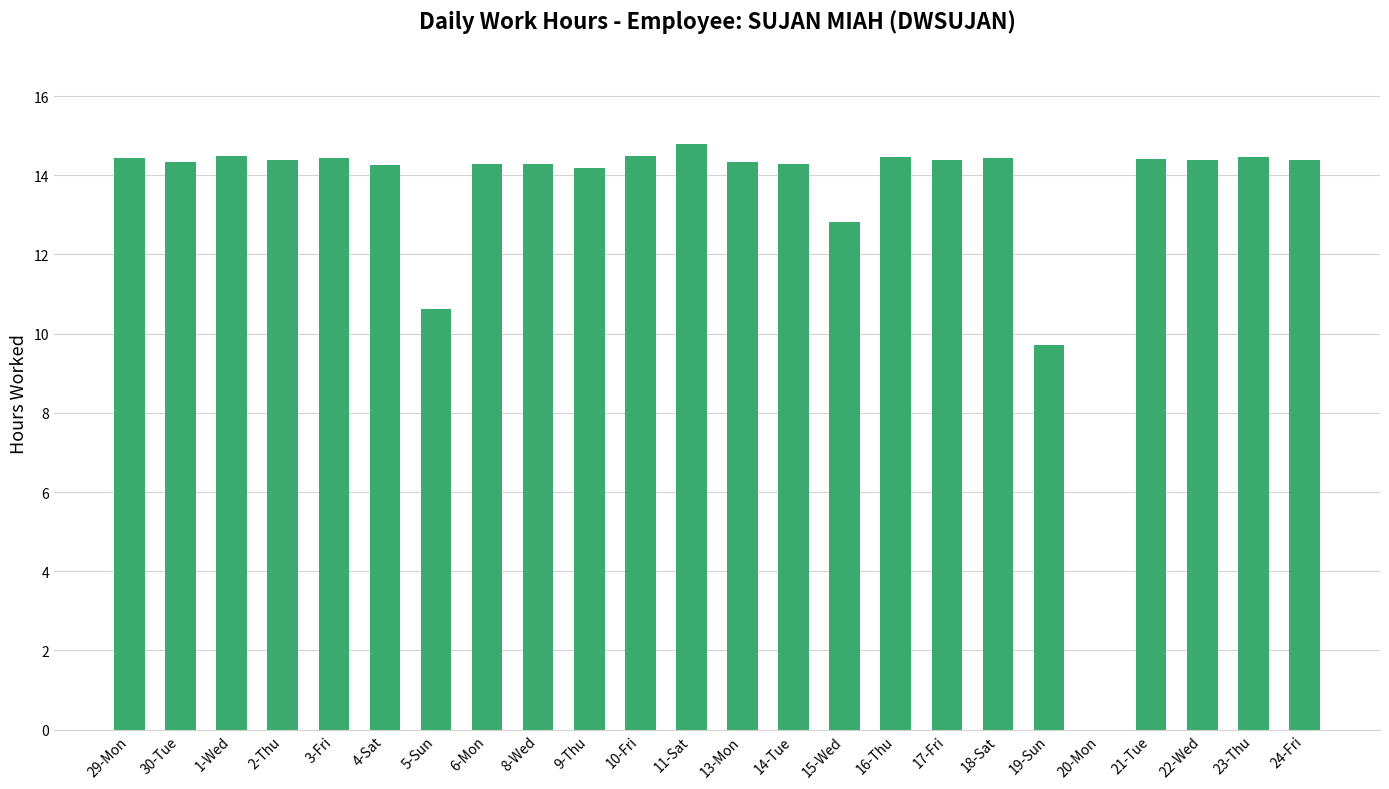

What is the ratio of the value at 19-Sun to the value at 14-Tue?

0.7